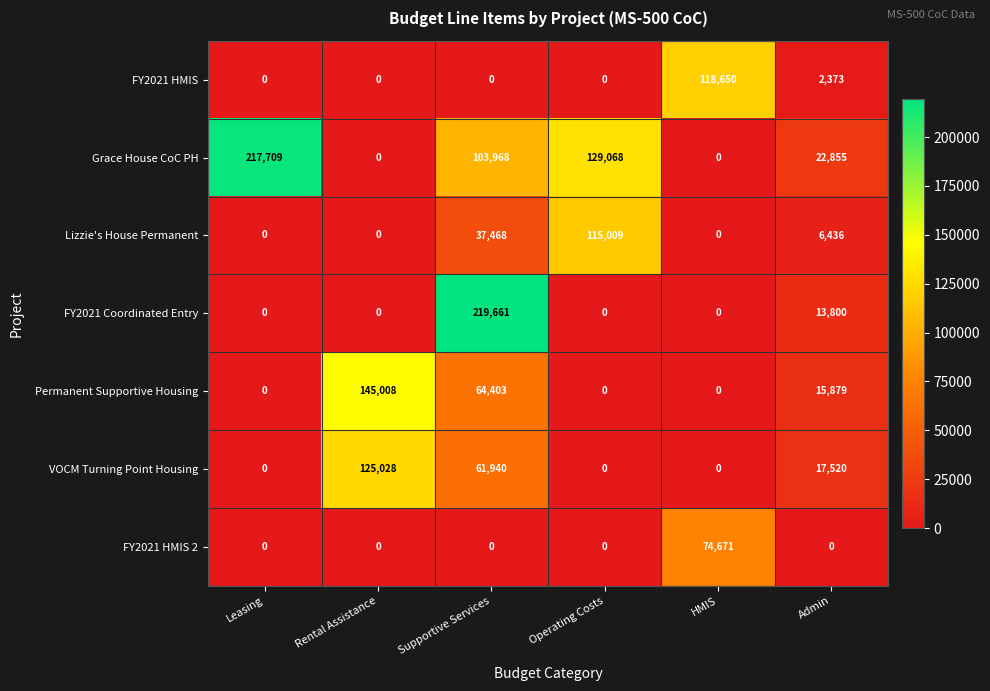

List the series in order of their peak value, highest first.

FY2021 Coordinated Entry, Grace House CoC PH, Permanent Supportive Housing, VOCM Turning Point Housing, FY2021 HMIS, Lizzie's House Permanent, FY2021 HMIS 2